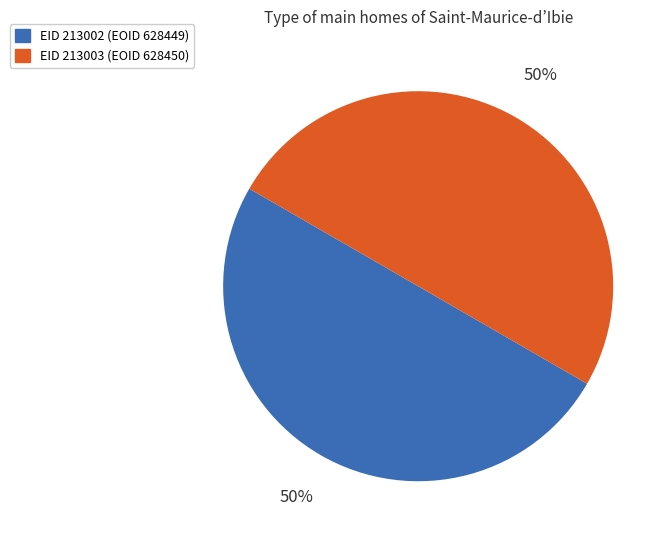

Count the number of slices in the pie.

2